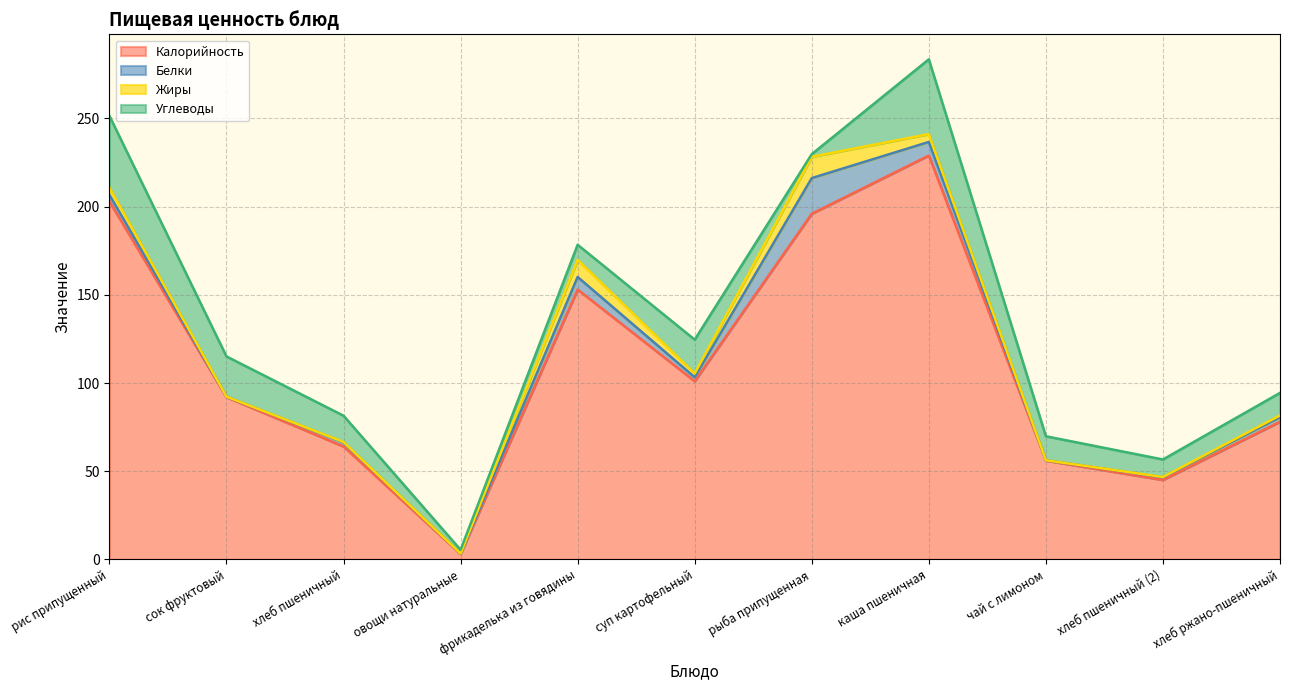

How many values in the Жиры series are below 1?

5